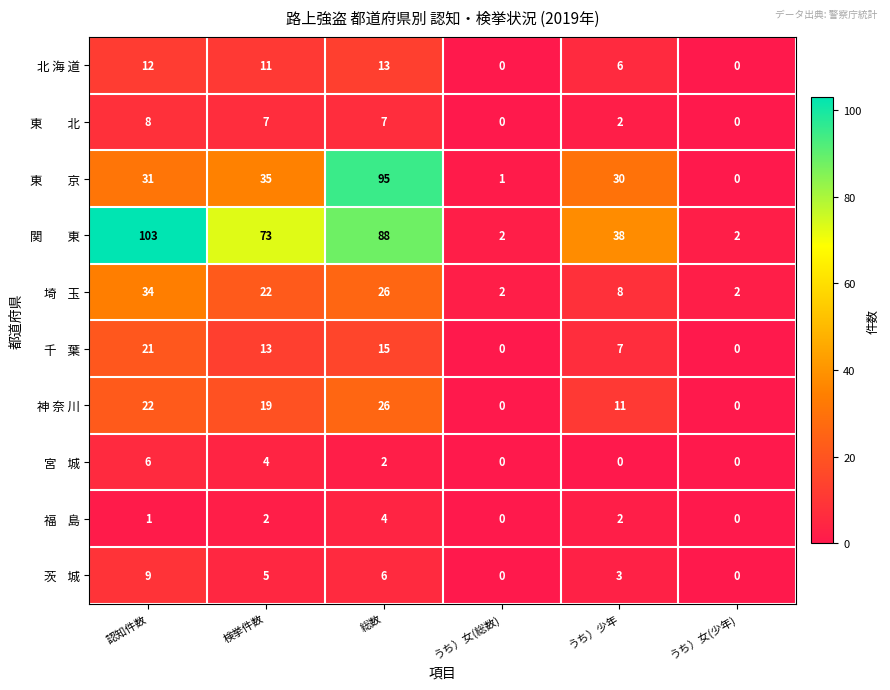

What is the total value across all series at うち）女(総数)?

5